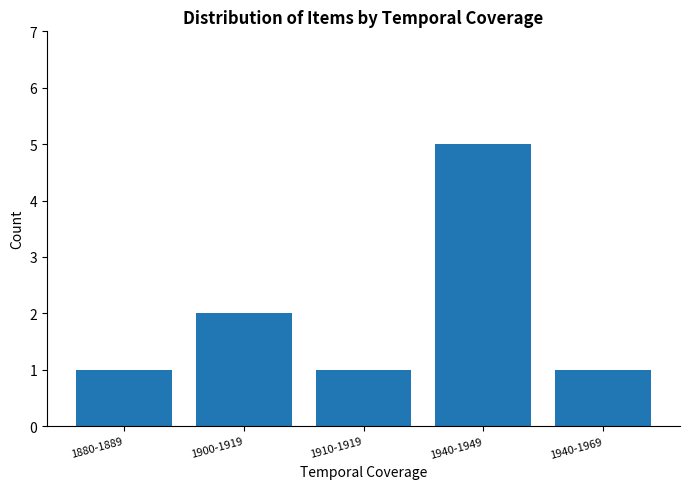

Reading left to right, extract all data points from this chart.

1	2	1	5	1